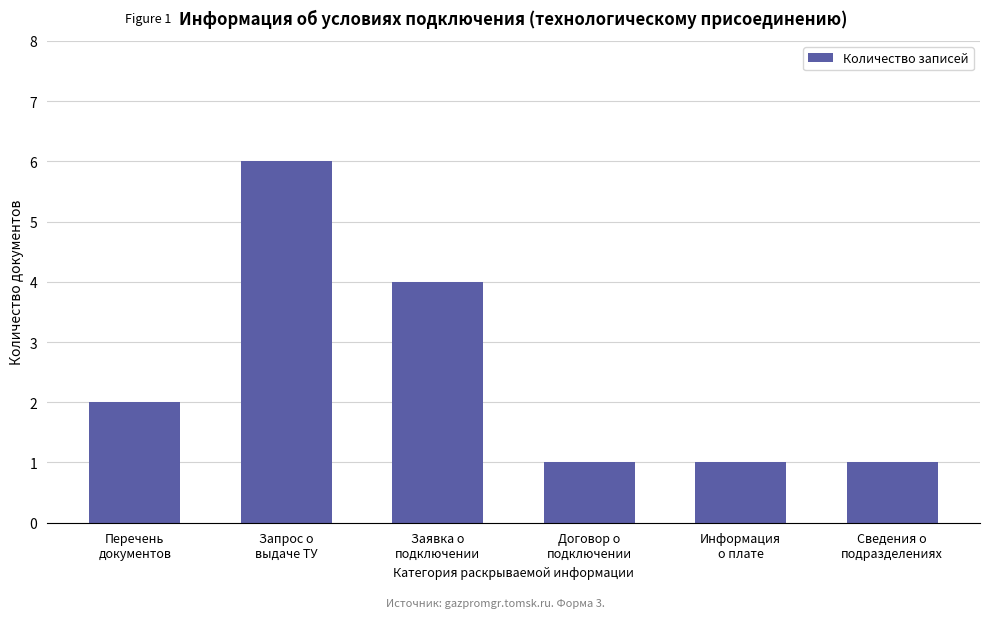

Which label corresponds to the largest value in the chart?

Запрос о
выдаче ТУ